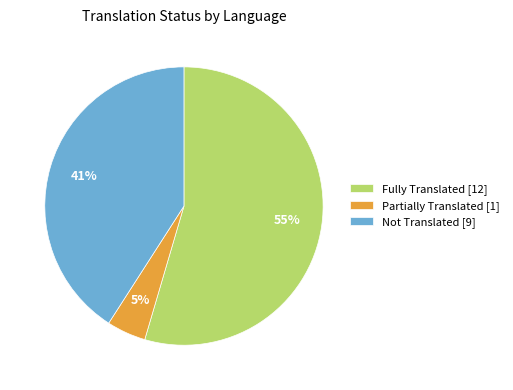

To the nearest percent, what percentage of the pie is Not Translated [9]?

41%